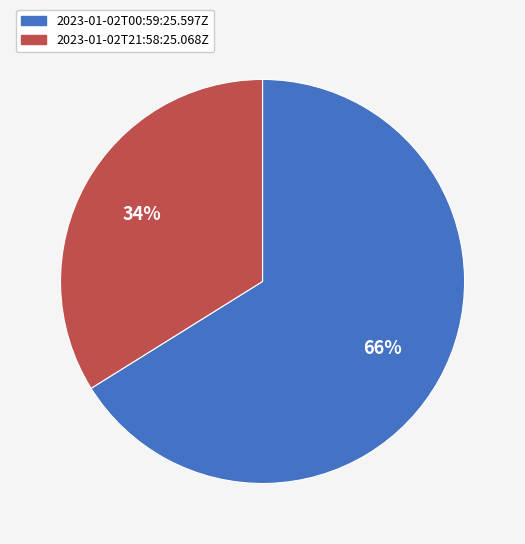

Does 2023-01-02T00:59:25.597Z account for over 50% of the chart?

Yes